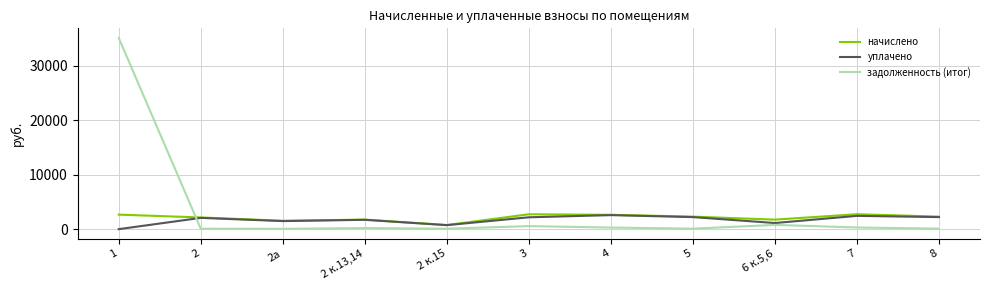

Which category has the highest value in the задолженность (итог) series?

1